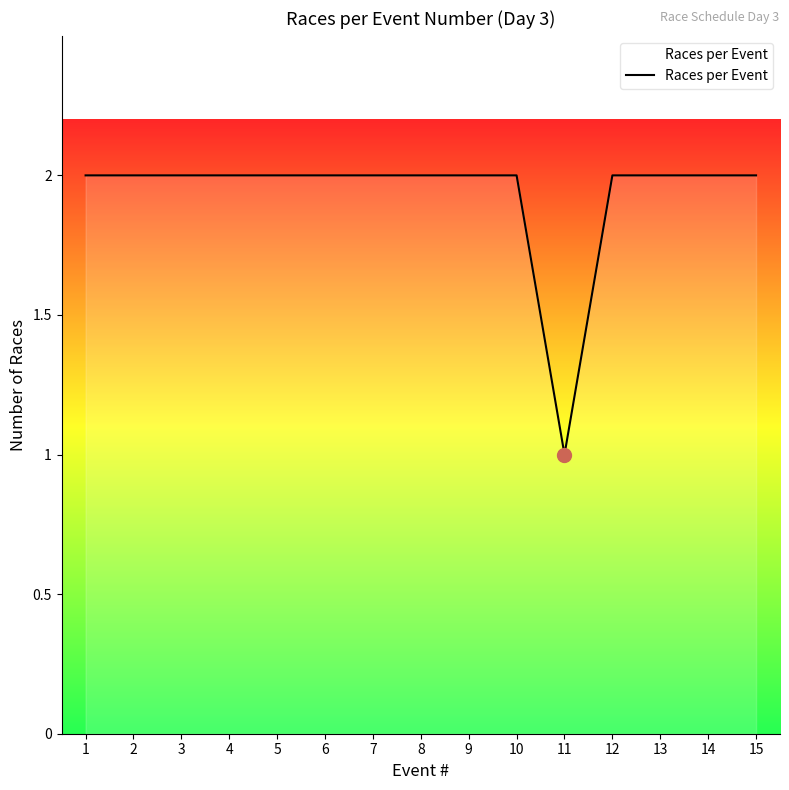

Which label corresponds to the smallest value in the chart?

11